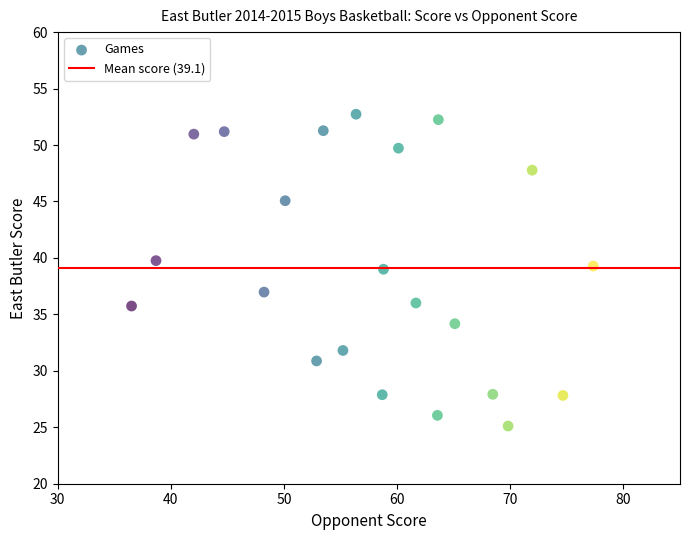

What is the range of X values (max minus min)?

40.8